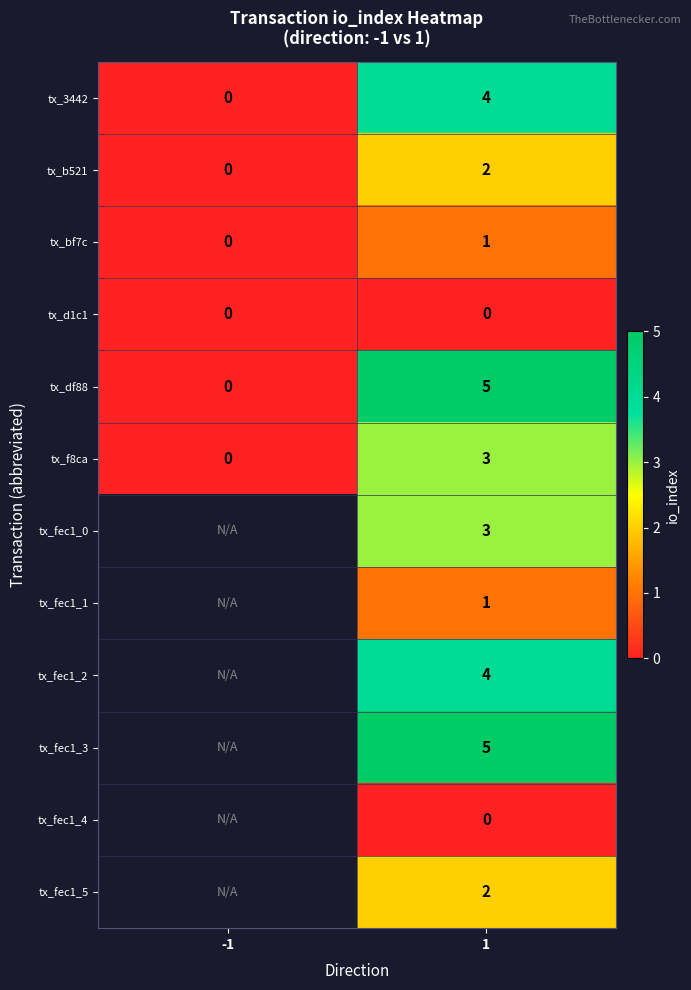

Is it true that tx_fec1_2 equals 5.8 at 1?

False